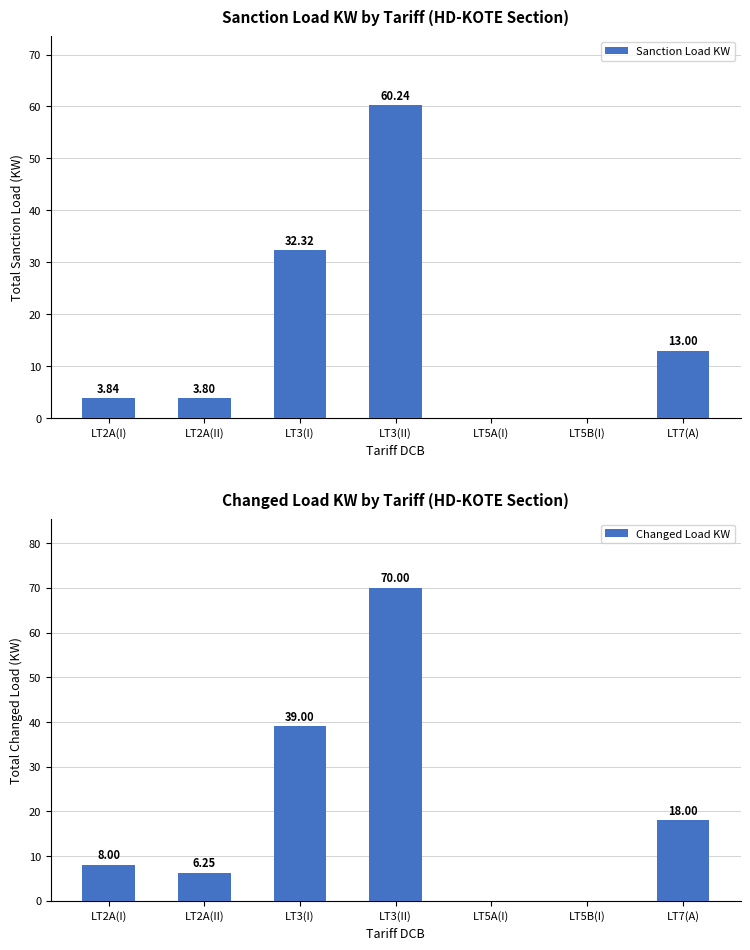

At which label does Sanction Load KW first exceed 3?

LT2A(I)